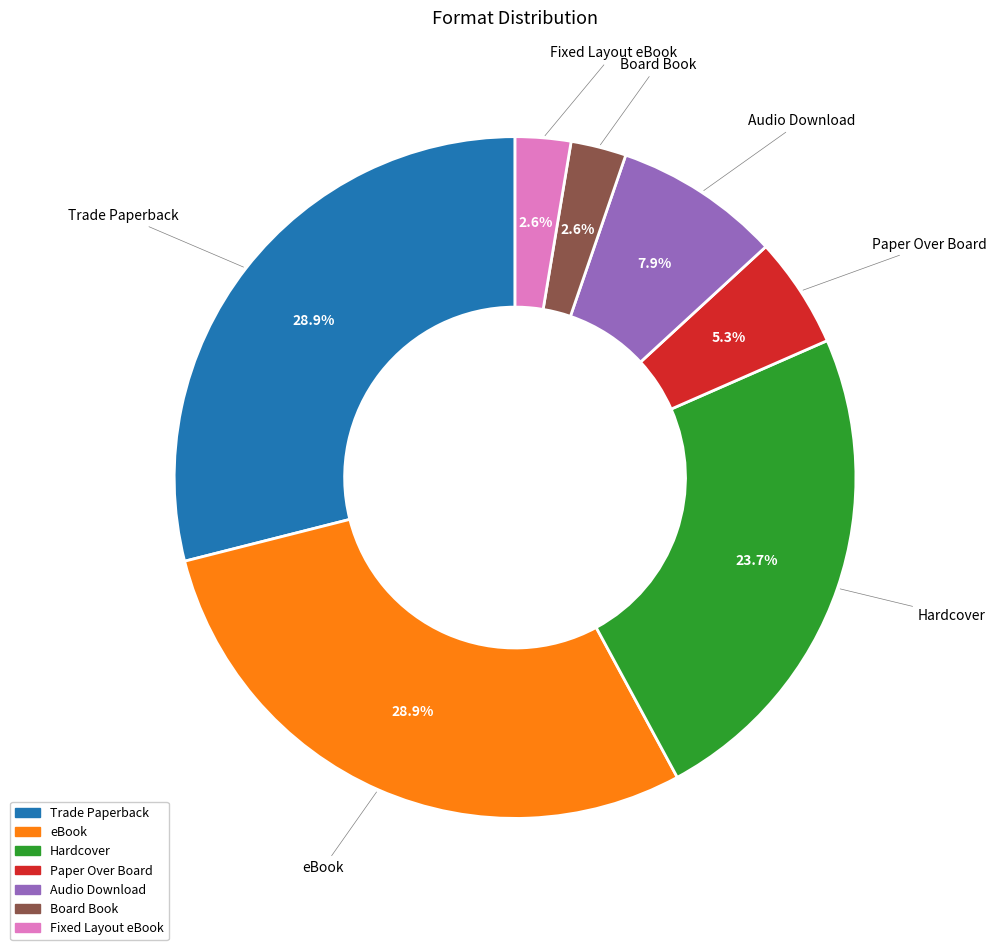

To the nearest percent, what portion does Paper Over Board represent?

5%